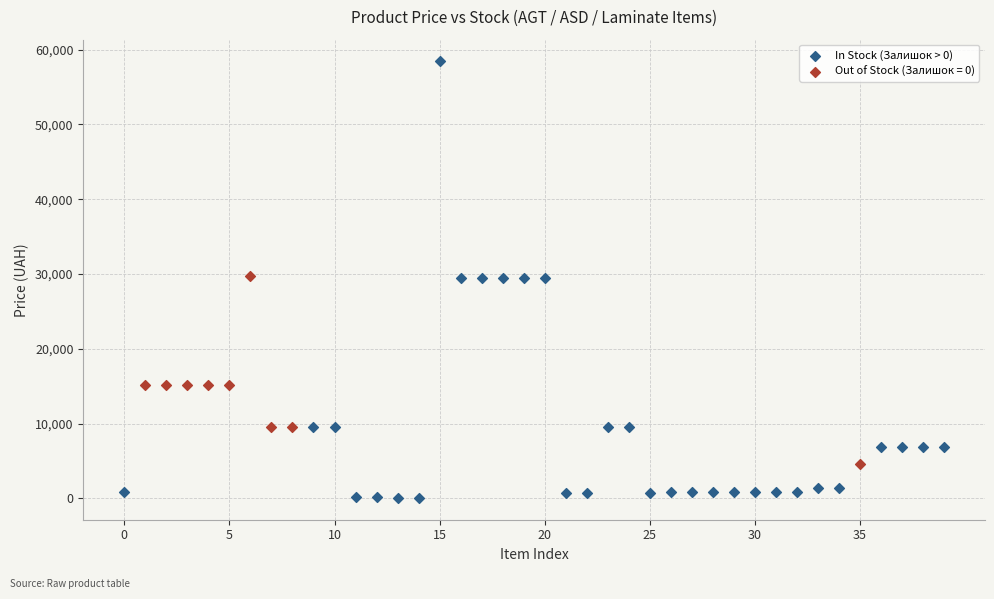

Which series contains the lowest Y value?

In Stock (Залишок > 0)